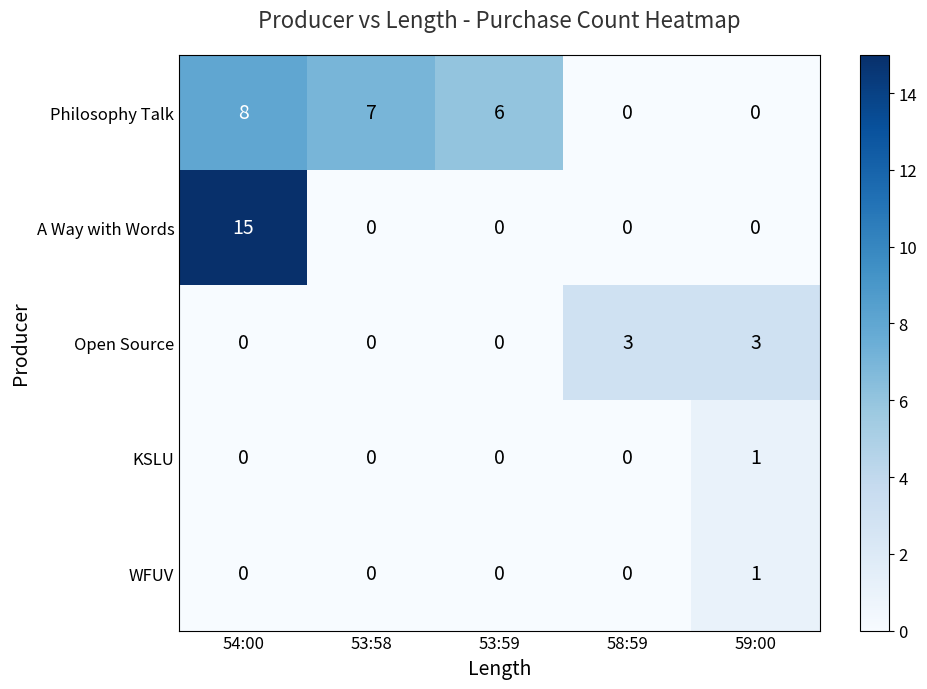

True or false: Philosophy Talk has a value of 8 at 54:00.

True